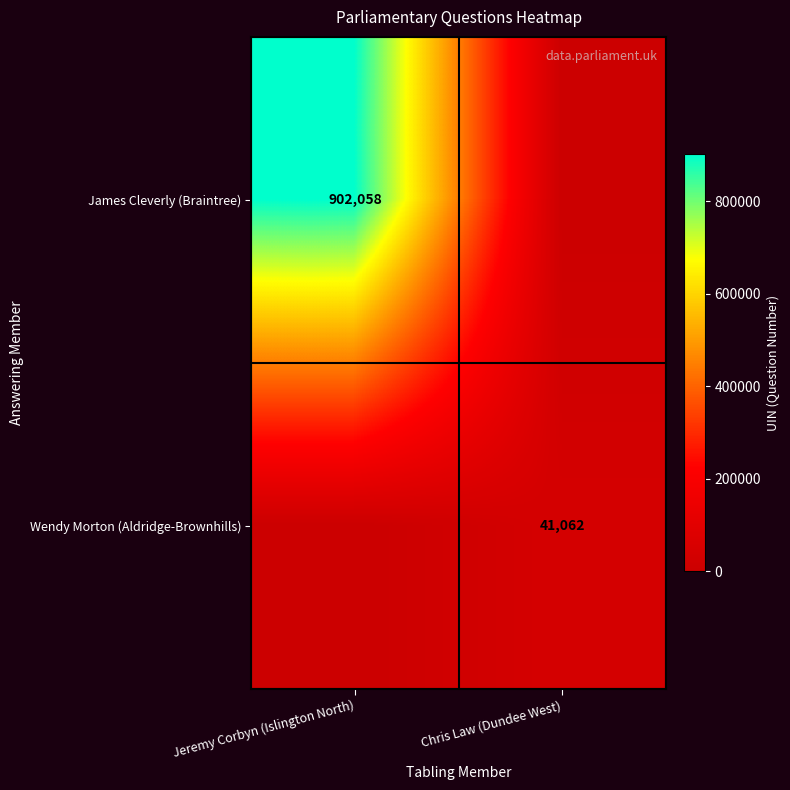

Count the number of categories in the chart.

2